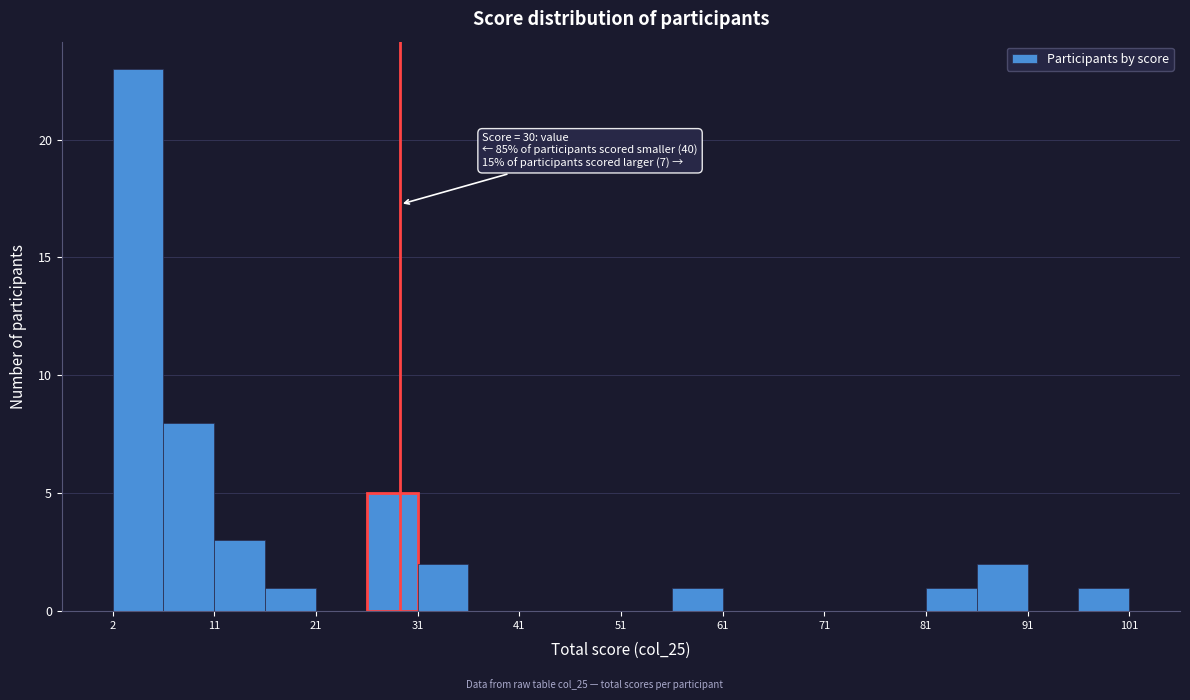

Which range on the x-axis has the tallest bar?

2 to 7